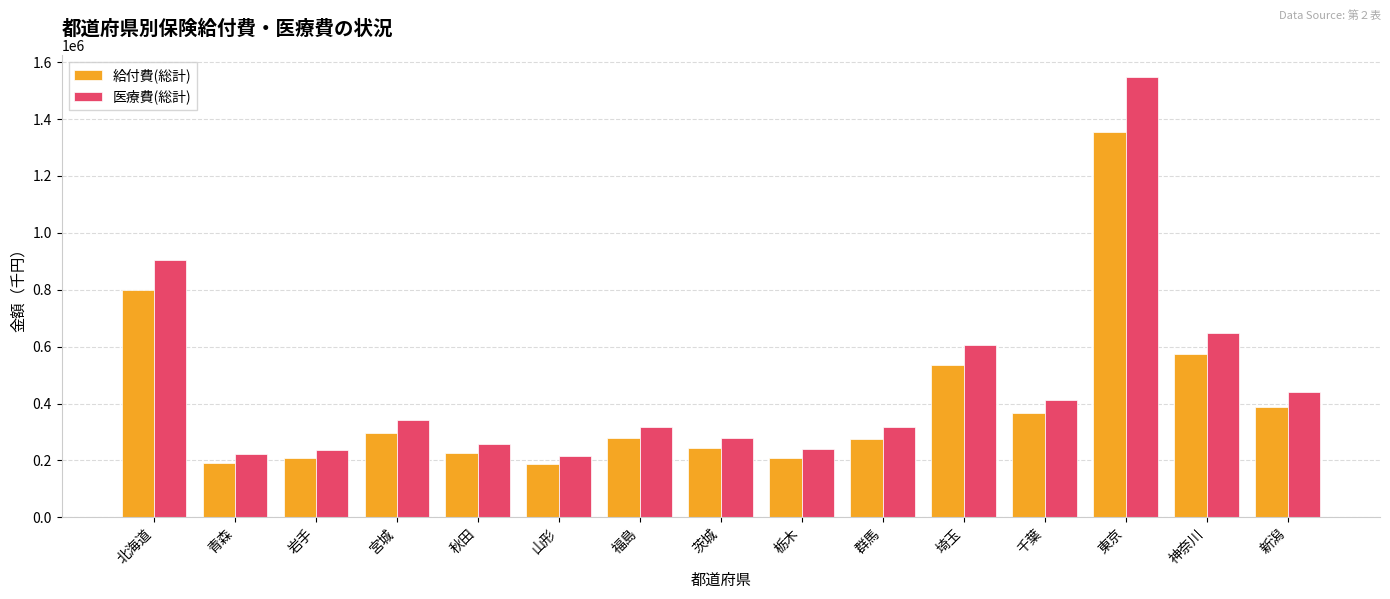

What is the total value across all series at 宮城?

638040.2